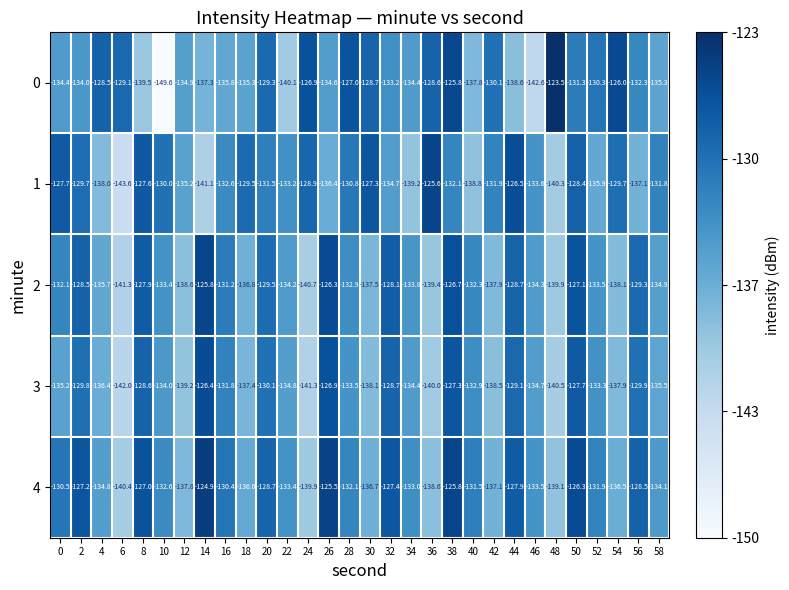

Between 14 and 24, which series saw the biggest shift?

4